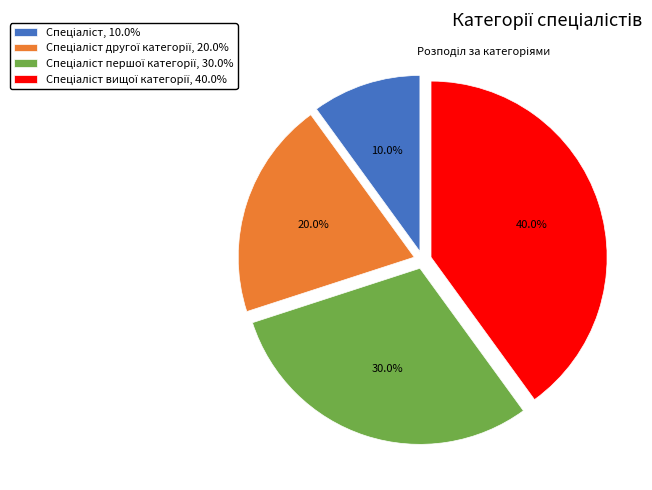

Is there a majority slice in this chart?

No